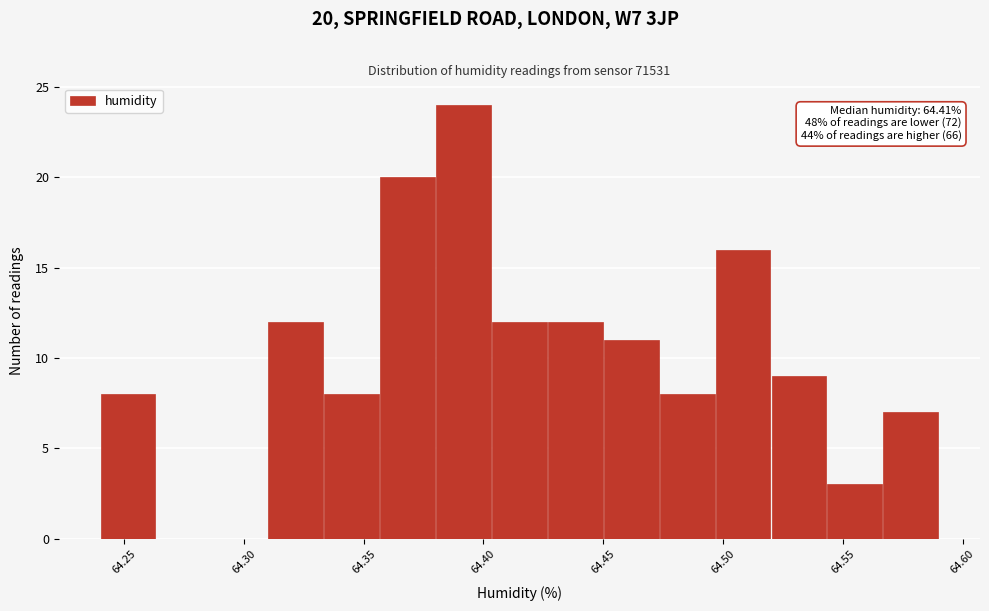

Which range on the x-axis has the tallest bar?

64.380 to 64.405